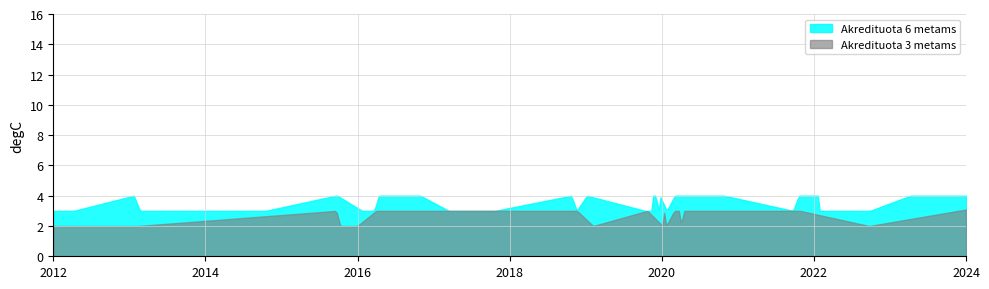

What is the value of the Akredituota 3 metams point at the 14th from the left?

3